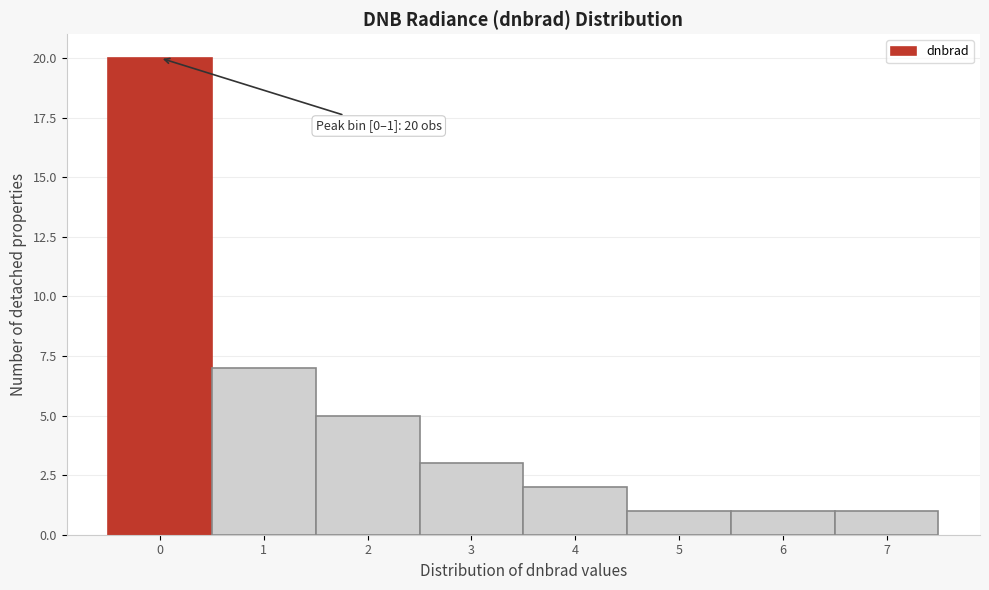

Reading right to left, list all the values displayed in this chart.

7=1	6=1	5=1	4=2	3=3	2=5	1=7	0=20